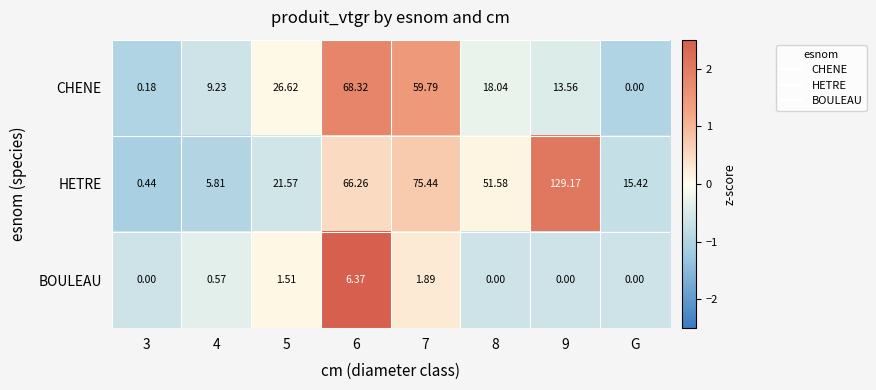

Which series has the largest total across all categories?

HETRE